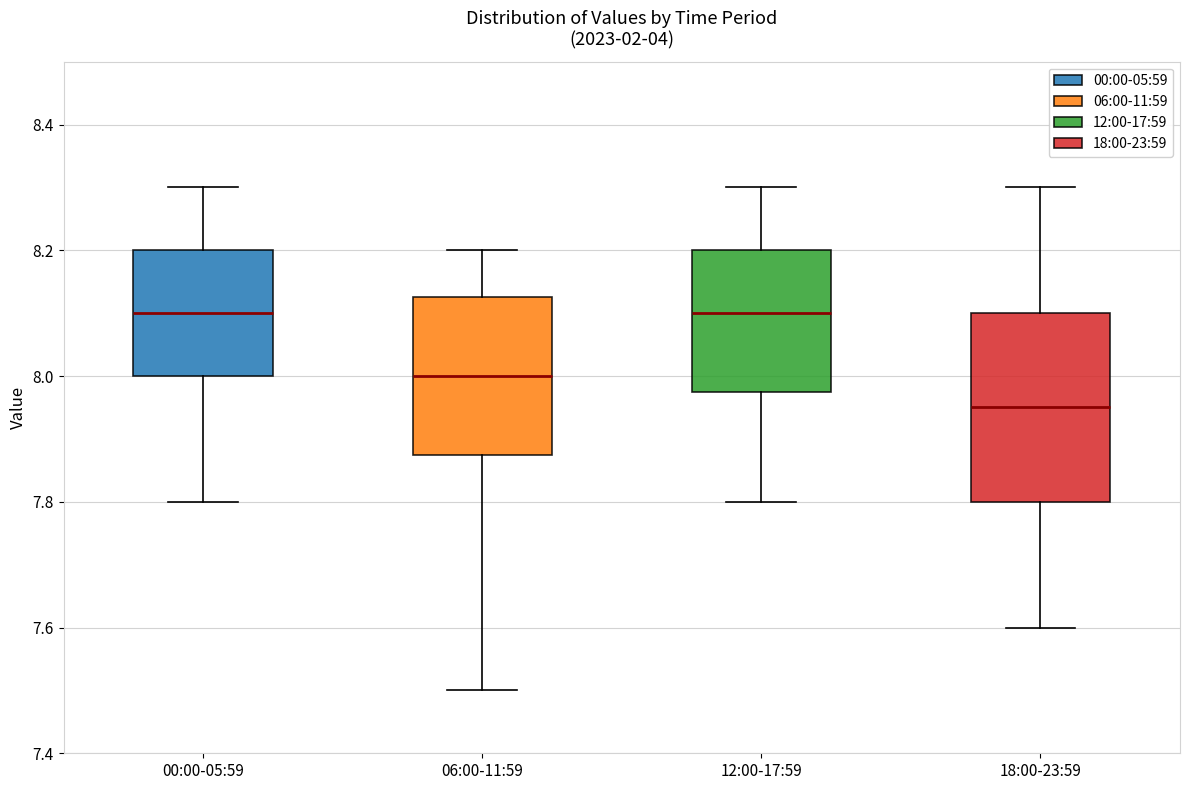

Where does the median line of the box for 18:00-23:59 sit on the y-axis? The values are not printed on the chart, so give them approximately, as read against the axis.

7.96